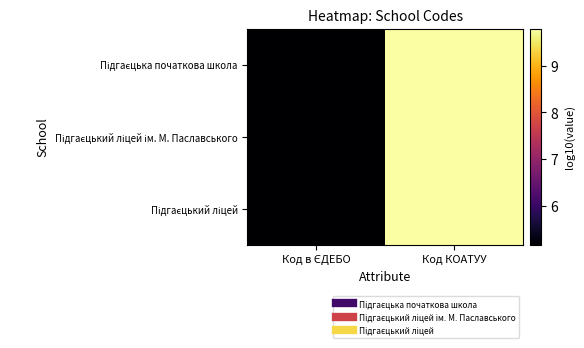

At how many categories does at least one series exceed 7?

1